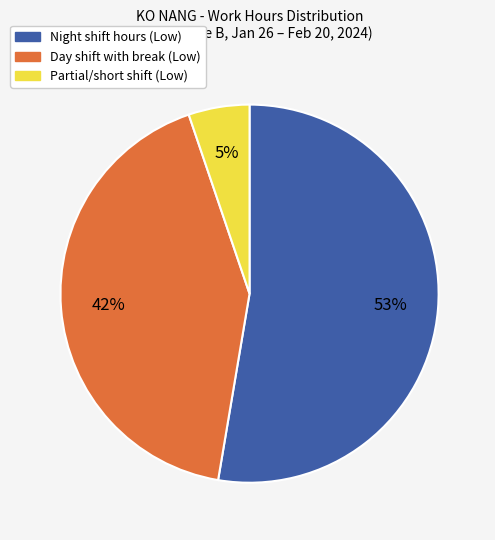

How many slices are in this pie chart?

3